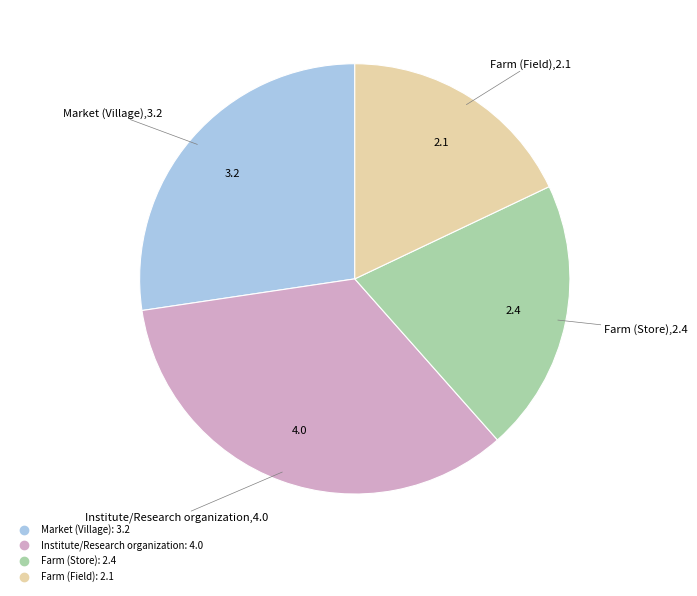

Which category has the biggest portion of the pie?

Institute/Research organization